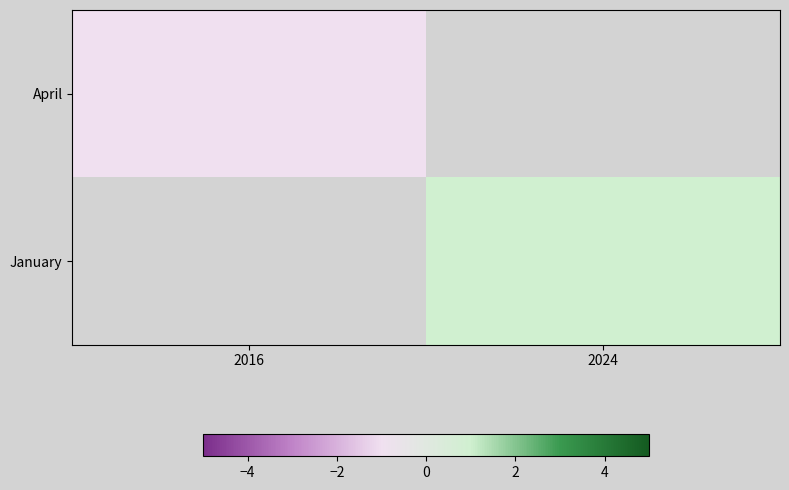

Which label corresponds to the largest value in the chart?

2024